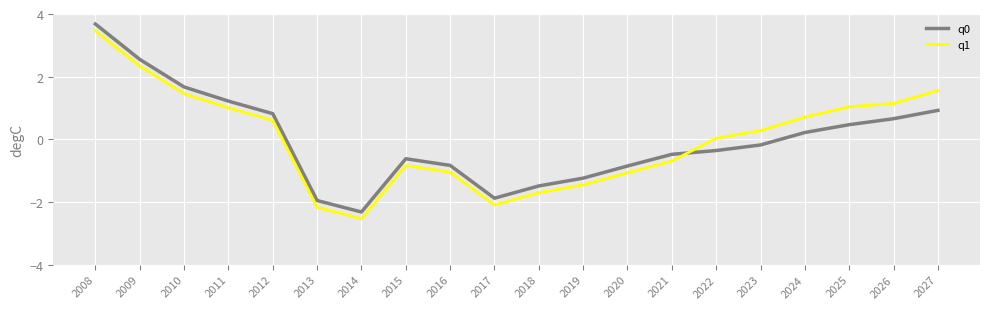

Count the number of categories in the chart.

20